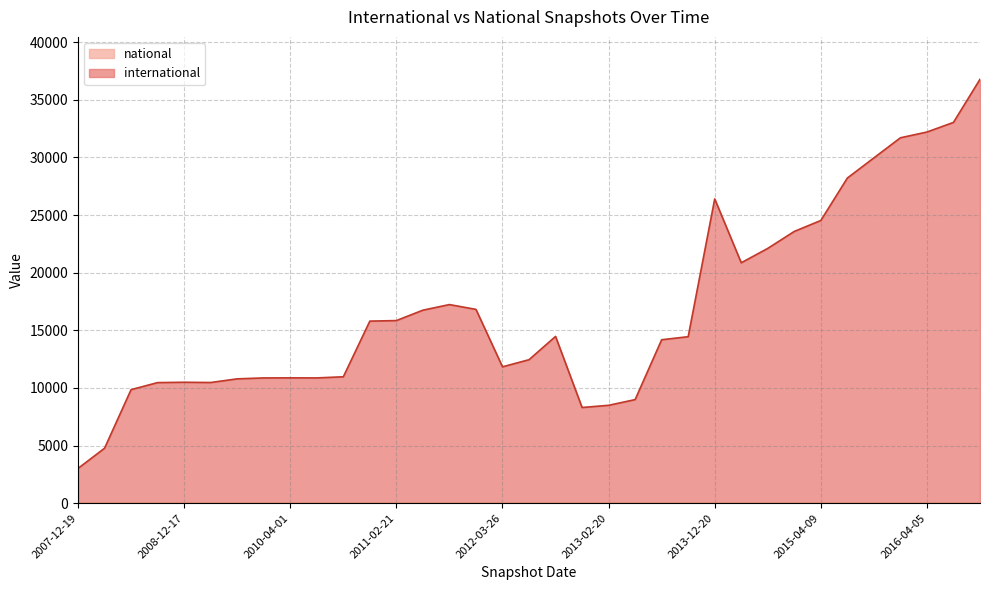

At which label does the data first exceed 14444?

2010-11-17